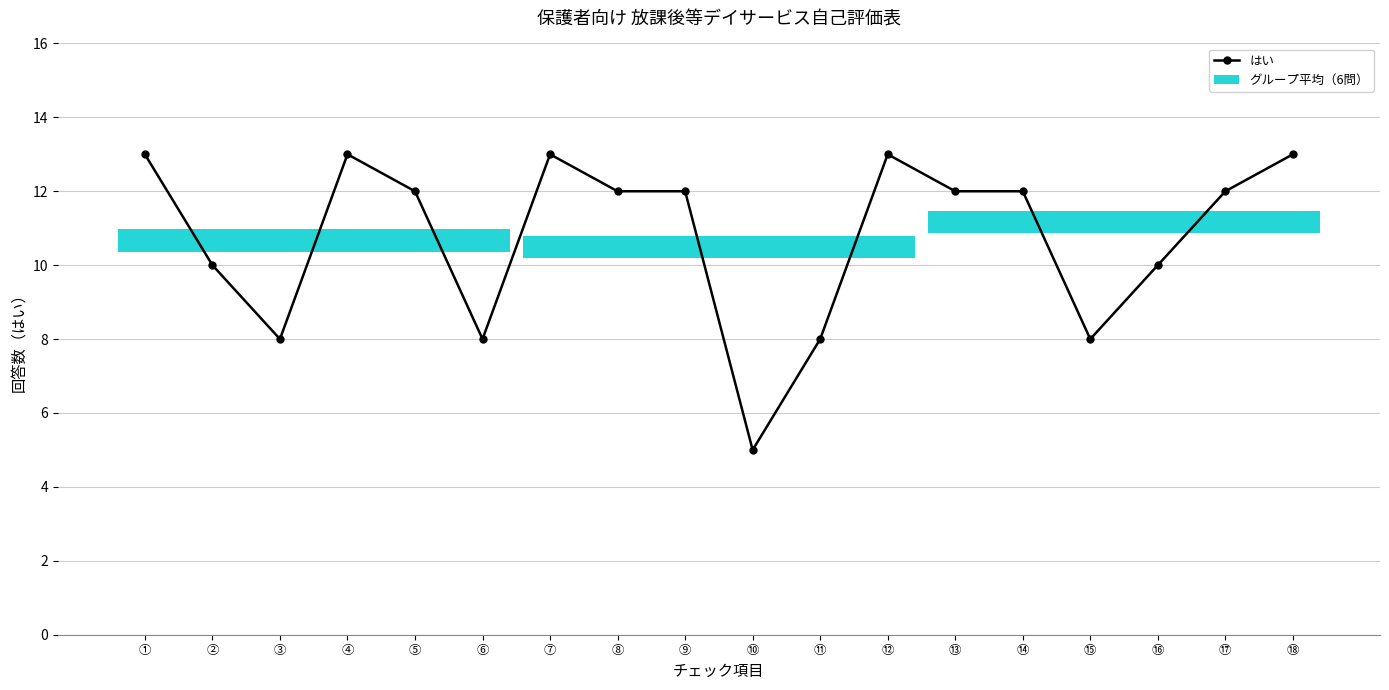

At which category does the data reach its first local peak?

④